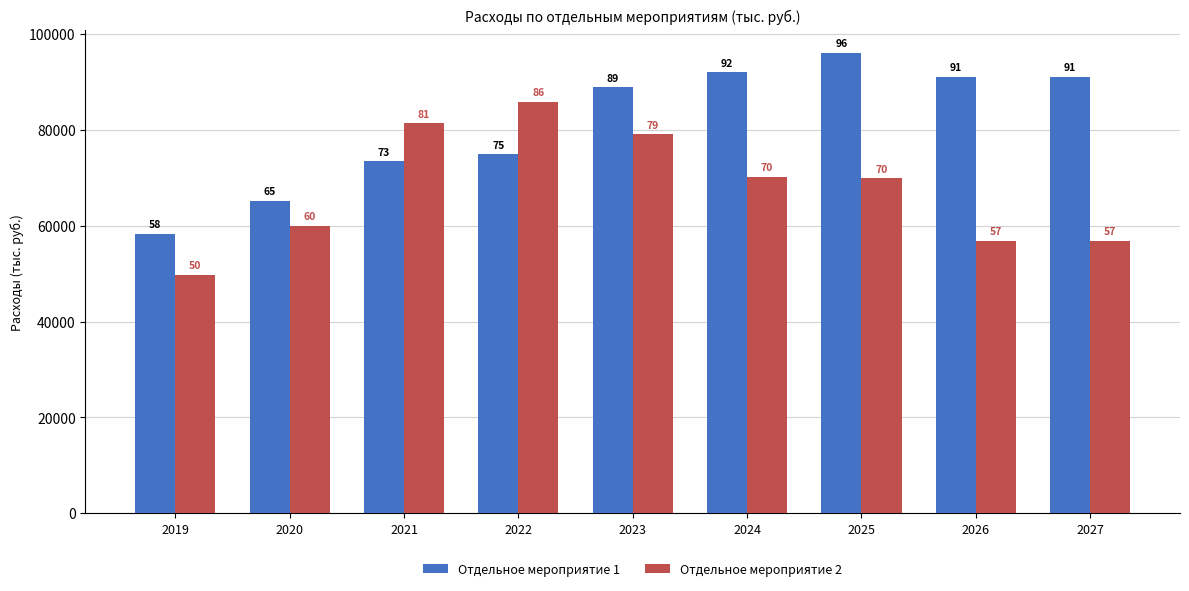

Is it true that Отдельное мероприятие 1 equals 171966.7 at 2025?

False